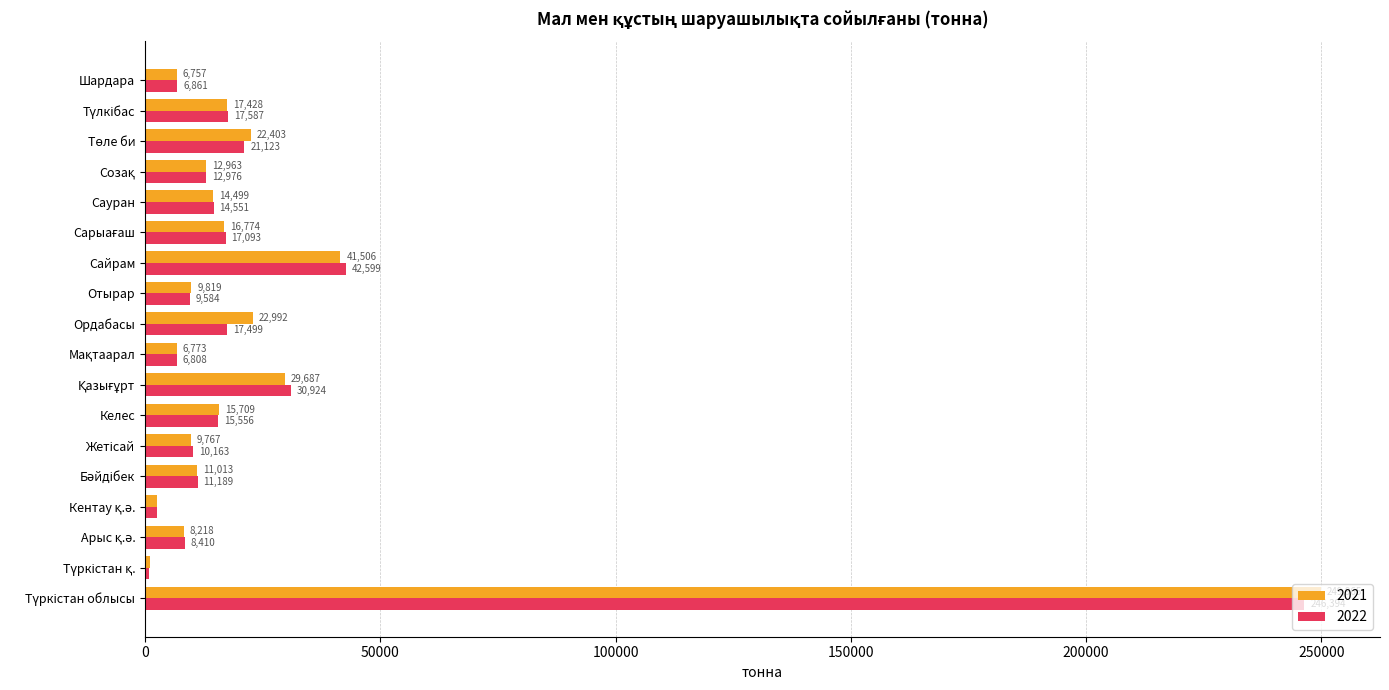

Which series has the largest total across all categories?

2021